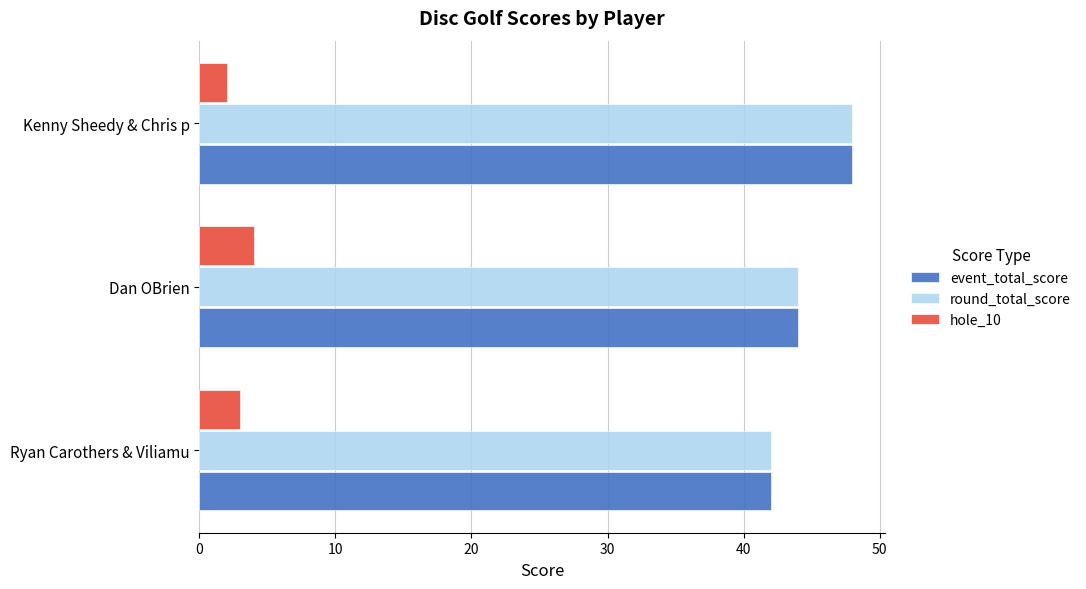

What is the difference between the highest and lowest values at Ryan Carothers & Viliamu?

39